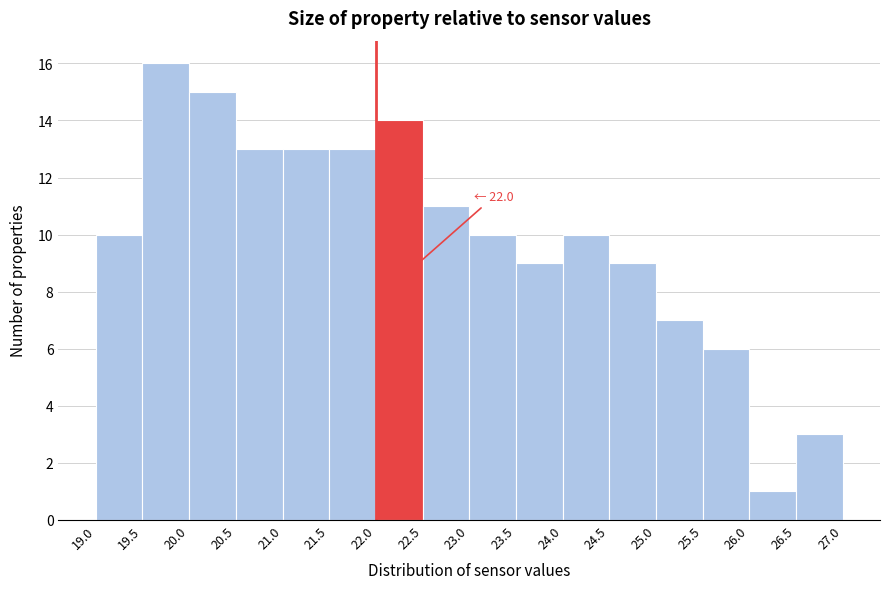

Which range on the x-axis has the tallest bar?

19.5 to 20.0